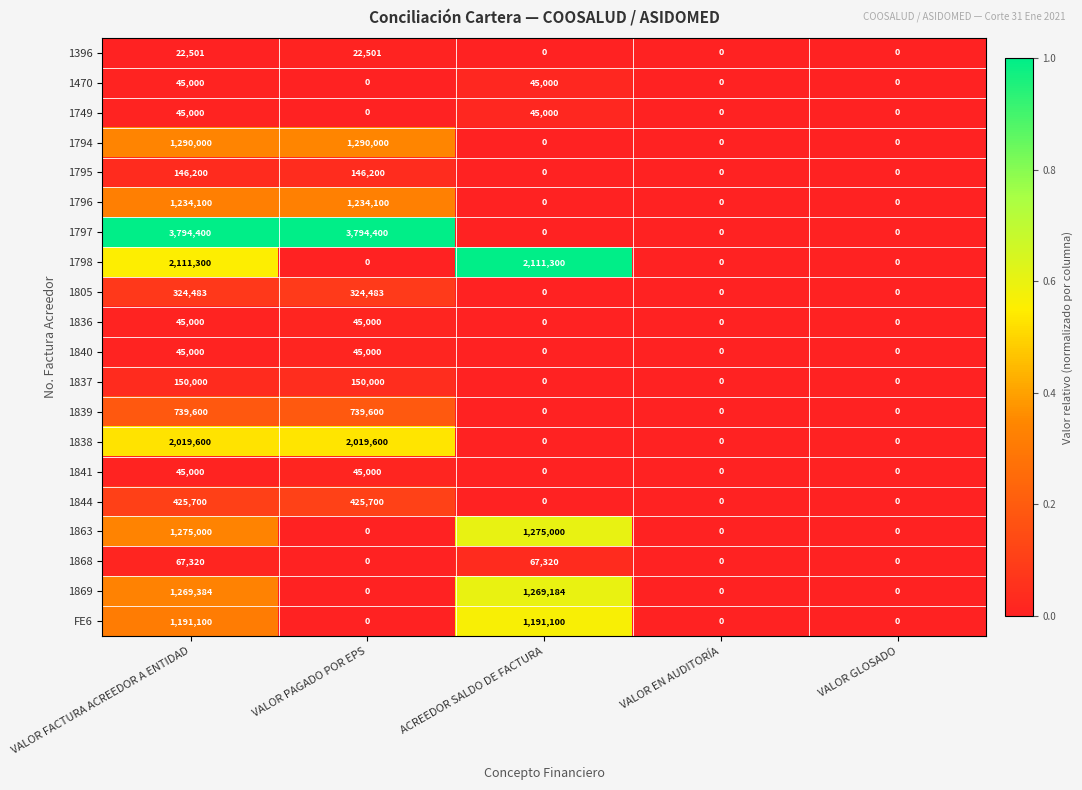

Which series changed the most between VALOR FACTURA ACREEDOR A ENTIDAD and VALOR EN AUDITORÍA?

1797